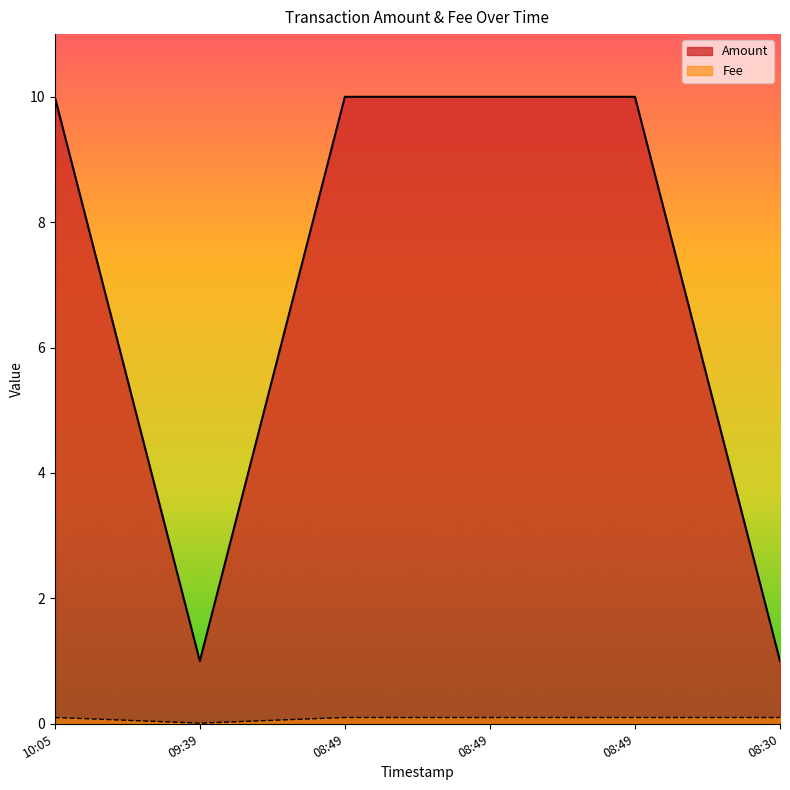

Count the number of data series in this chart.

2